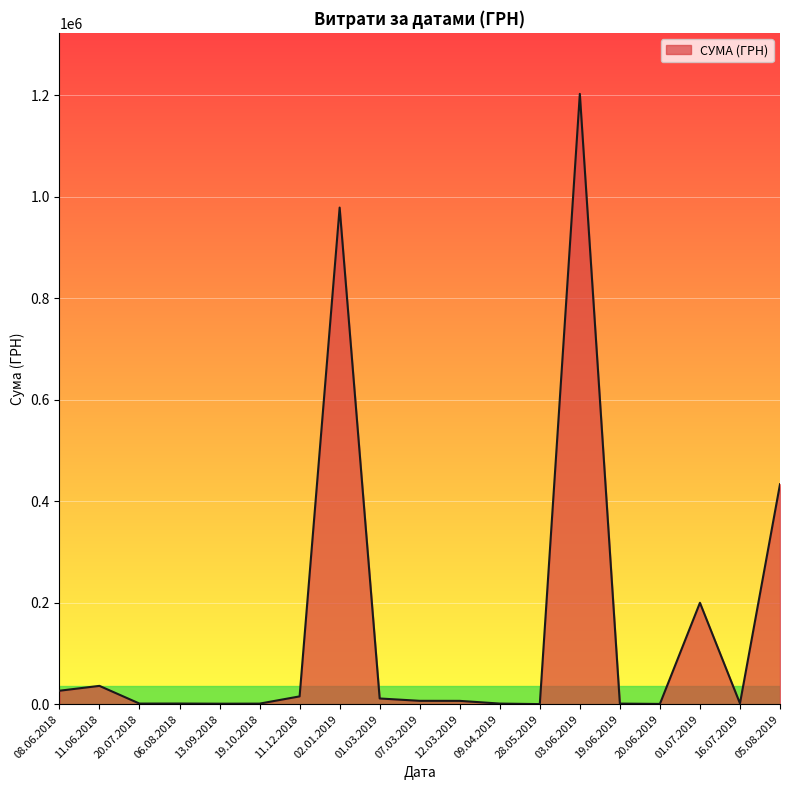

Where is the data nearest to the value 601324?

05.08.2019